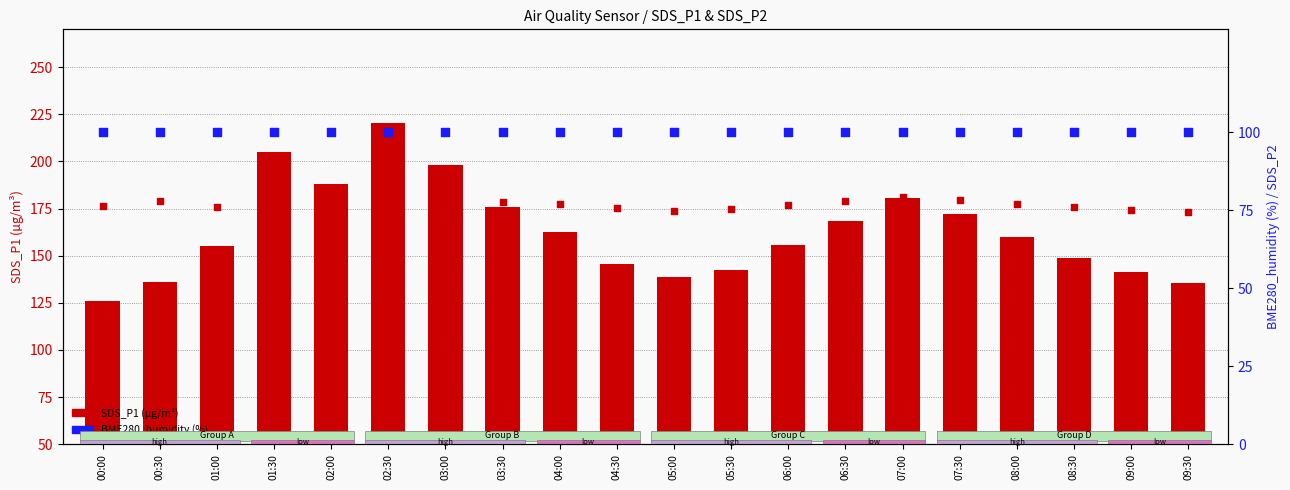

What are all the series names shown in the legend?

SDS_P1 (µg/m³), BME280_humidity (%), SDS_P2 (µg/m³)